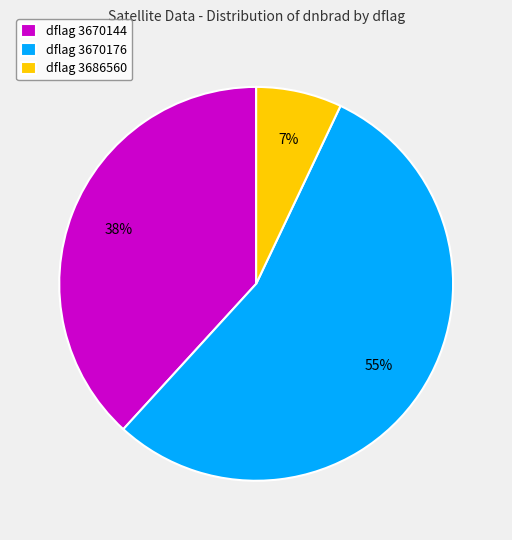

What is the smallest slice in the pie chart?

dflag 3686560